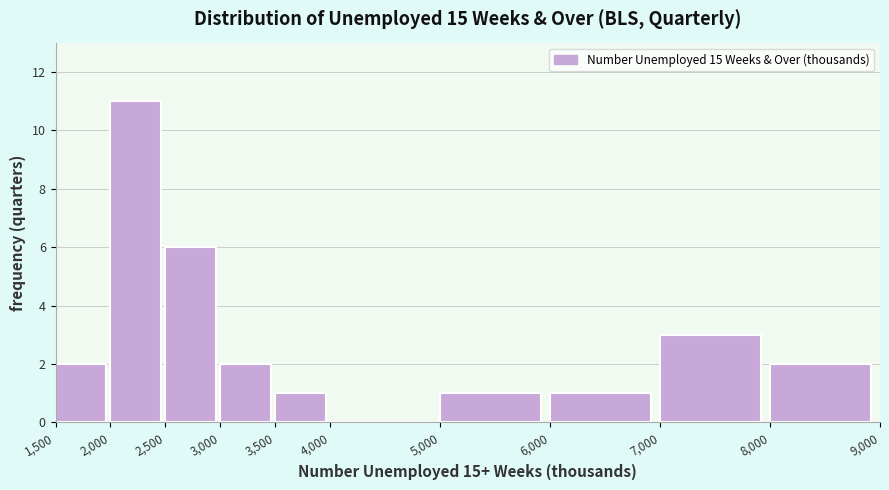

Reading left to right, list every bar in this chart as the range it spans on the x-axis followed by its height. The values are not printed on the chart, so give them approximately, as read against the axis.

1,500 to 2,000: 2
2,000 to 2,500: 11
2,500 to 3,000: 6
3,000 to 3,500: 2
3,500 to 4,000: 1
4,000 to 5,000: 0
5,000 to 6,000: 1
6,000 to 7,000: 1
7,000 to 8,000: 3
8,000 to 9,000: 2